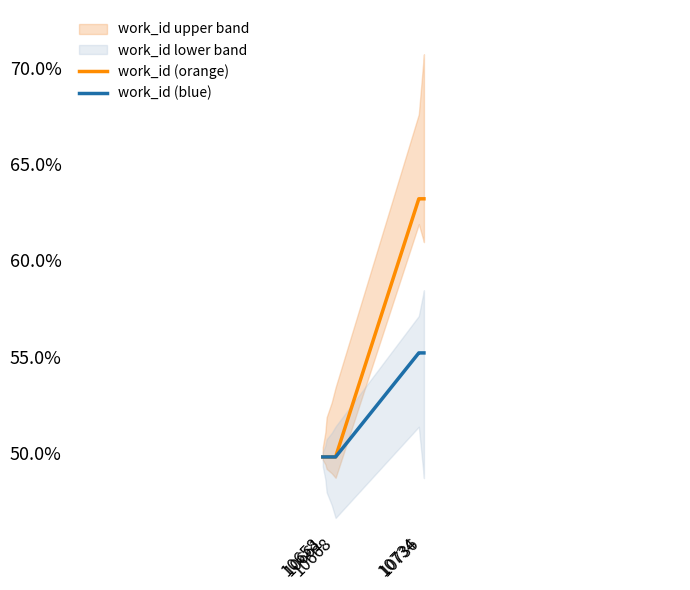

What is the minimum value shown in the chart?

0.5